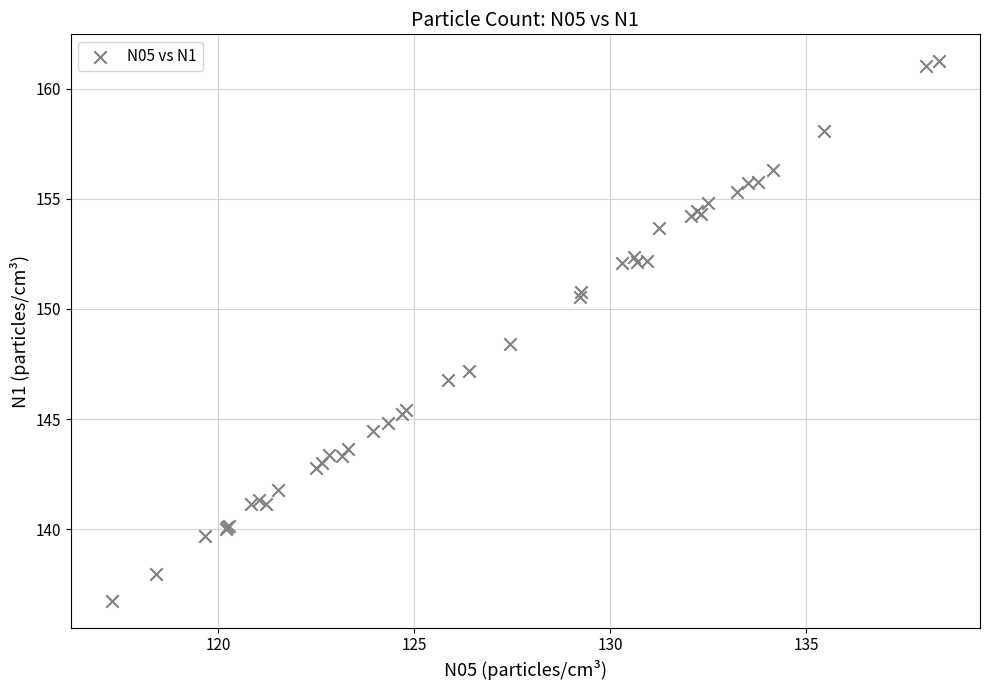

What Y value in the scatter plot is closest to 148?

148.4